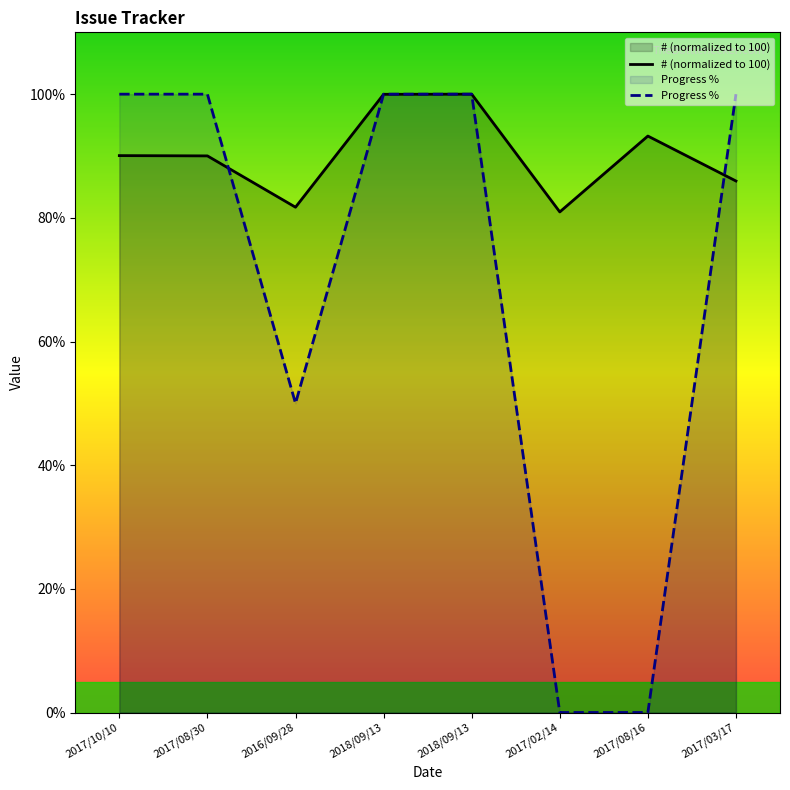

Which has a higher value, 2018/09/13 or 2017/10/10?

2018/09/13